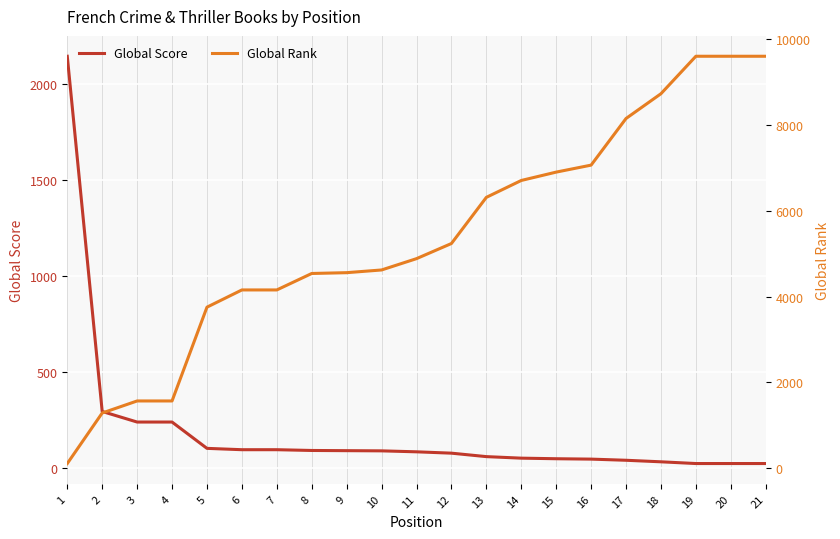

Which series has the largest total across all categories?

Global Rank